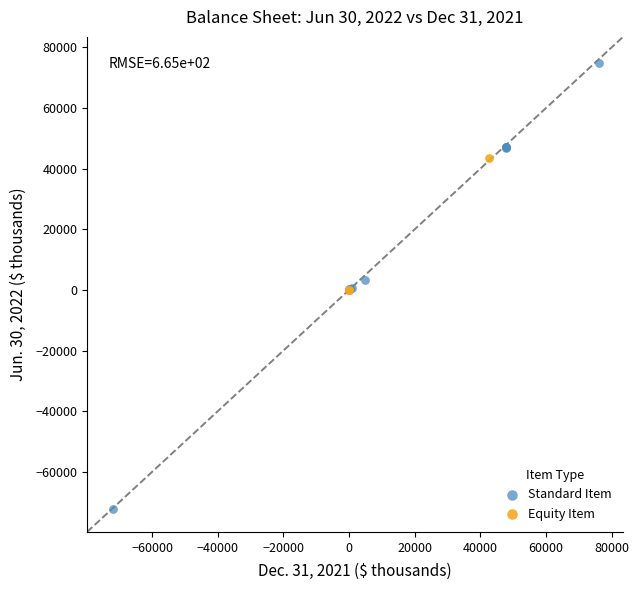

Which series reaches the maximum Y coordinate?

Standard Item